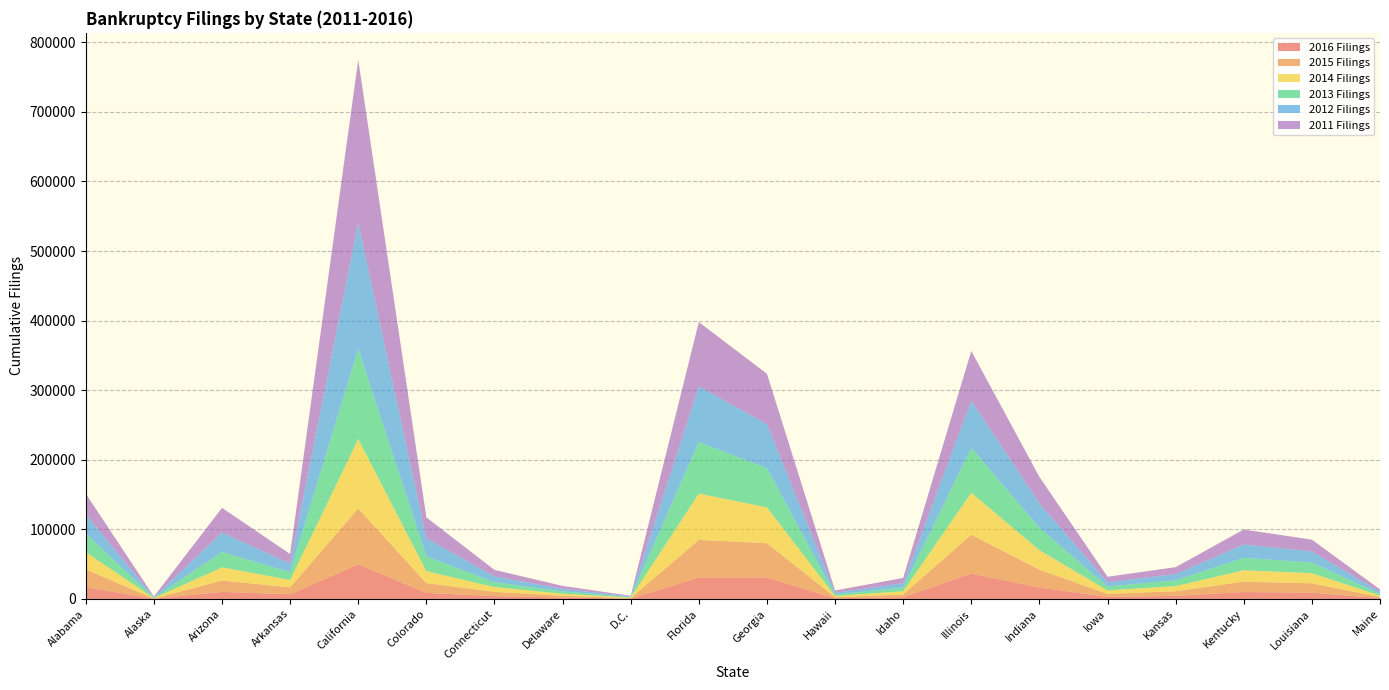

Reading left to right, what are all the values shown in this chart?

2016 Filings: 17100	263	10120	6712	49564	8699	3987	1970	450	30640	30751	935	2592	36371	16410	2906	4398	9947	8945	1052
2015 Filings: 25250	441	16323	9904	80391	14104	6162	2678	681	54275	49343	1569	3821	56012	25577	4405	6699	14852	13485	1798
2014 Filings: 24856	448	18948	10624	99723	17136	6863	2859	759	66476	51522	1703	4625	60185	28132	4930	7376	16340	14541	2012
2013 Filings: 26603	575	22153	11222	129951	21144	7050	3370	795	74151	56494	2071	5452	64495	32125	5568	8360	17876	15347	2333
2012 Filings: 27515	739	27842	12229	180640	26120	8191	3666	857	79760	63218	2529	6198	67656	35012	6251	8913	19252	15895	2973
2011 Filings: 29997	990	35517	13910	234641	30040	9485	4164	961	92689	72249	3328	7537	71701	38140	7789	9903	21507	16979	3525